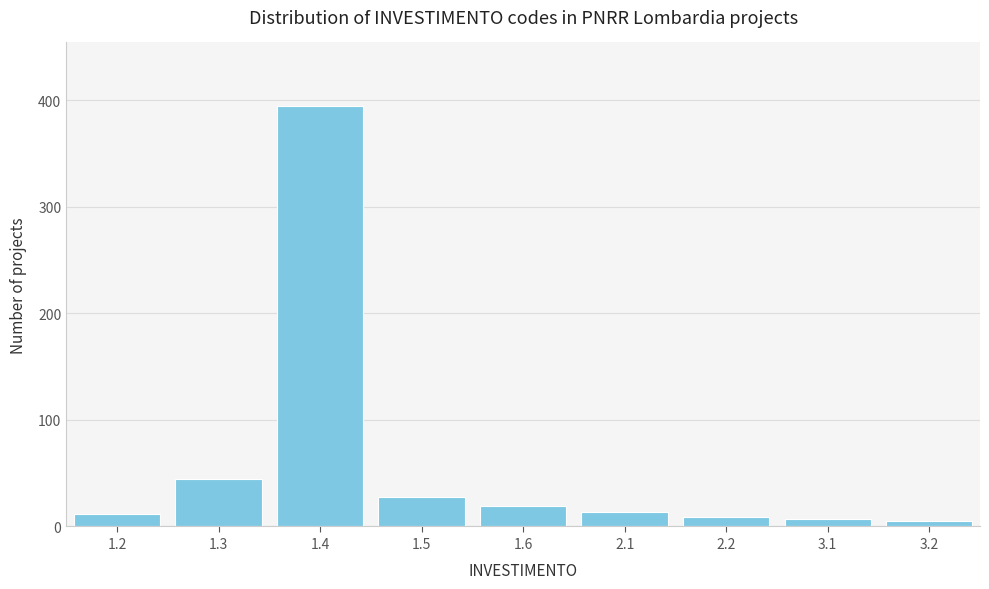

Reading right to left, what are all the values shown in this chart?

3.2=5	3.1=7	2.2=9	2.1=14	1.6=19	1.5=28	1.4=395	1.3=45	1.2=12